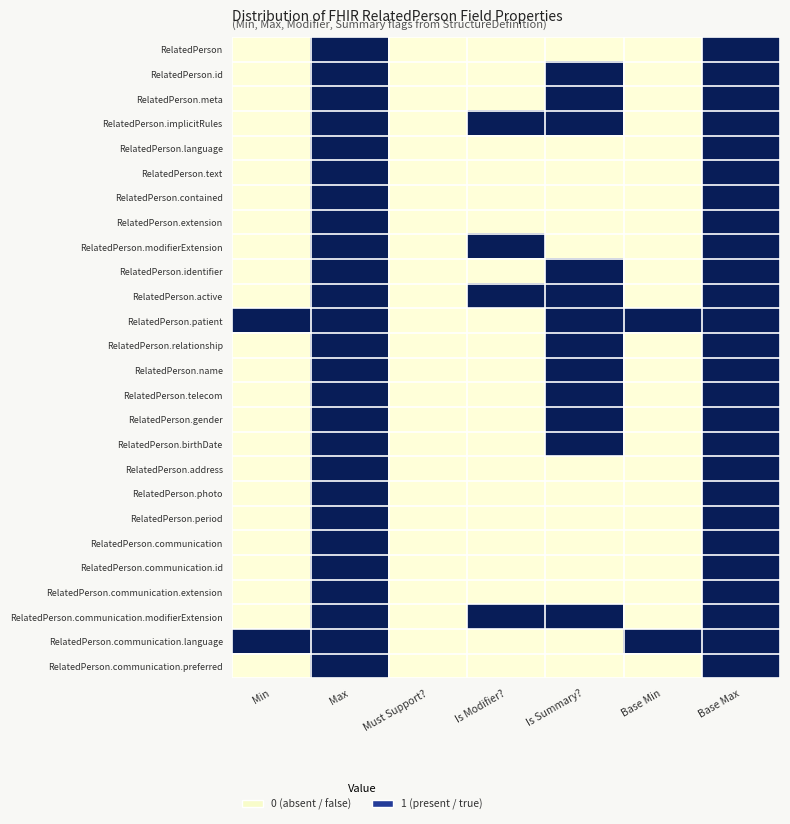

Reading left to right, what are all the values shown in this chart?

RelatedPerson: Min=0	Max=1	Must Support?=0	Is Modifier?=0	Is Summary?=0	Base Min=0	Base Max=1
RelatedPerson.id: Min=0	Max=1	Must Support?=0	Is Modifier?=0	Is Summary?=1	Base Min=0	Base Max=1
RelatedPerson.meta: Min=0	Max=1	Must Support?=0	Is Modifier?=0	Is Summary?=1	Base Min=0	Base Max=1
RelatedPerson.implicitRules: Min=0	Max=1	Must Support?=0	Is Modifier?=1	Is Summary?=1	Base Min=0	Base Max=1
RelatedPerson.language: Min=0	Max=1	Must Support?=0	Is Modifier?=0	Is Summary?=0	Base Min=0	Base Max=1
RelatedPerson.text: Min=0	Max=1	Must Support?=0	Is Modifier?=0	Is Summary?=0	Base Min=0	Base Max=1
RelatedPerson.contained: Min=0	Max=1	Must Support?=0	Is Modifier?=0	Is Summary?=0	Base Min=0	Base Max=1
RelatedPerson.extension: Min=0	Max=1	Must Support?=0	Is Modifier?=0	Is Summary?=0	Base Min=0	Base Max=1
RelatedPerson.modifierExtension: Min=0	Max=1	Must Support?=0	Is Modifier?=1	Is Summary?=0	Base Min=0	Base Max=1
RelatedPerson.identifier: Min=0	Max=1	Must Support?=0	Is Modifier?=0	Is Summary?=1	Base Min=0	Base Max=1
RelatedPerson.active: Min=0	Max=1	Must Support?=0	Is Modifier?=1	Is Summary?=1	Base Min=0	Base Max=1
RelatedPerson.patient: Min=1	Max=1	Must Support?=0	Is Modifier?=0	Is Summary?=1	Base Min=1	Base Max=1
RelatedPerson.relationship: Min=0	Max=1	Must Support?=0	Is Modifier?=0	Is Summary?=1	Base Min=0	Base Max=1
RelatedPerson.name: Min=0	Max=1	Must Support?=0	Is Modifier?=0	Is Summary?=1	Base Min=0	Base Max=1
RelatedPerson.telecom: Min=0	Max=1	Must Support?=0	Is Modifier?=0	Is Summary?=1	Base Min=0	Base Max=1
RelatedPerson.gender: Min=0	Max=1	Must Support?=0	Is Modifier?=0	Is Summary?=1	Base Min=0	Base Max=1
RelatedPerson.birthDate: Min=0	Max=1	Must Support?=0	Is Modifier?=0	Is Summary?=1	Base Min=0	Base Max=1
RelatedPerson.address: Min=0	Max=1	Must Support?=0	Is Modifier?=0	Is Summary?=0	Base Min=0	Base Max=1
RelatedPerson.photo: Min=0	Max=1	Must Support?=0	Is Modifier?=0	Is Summary?=0	Base Min=0	Base Max=1
RelatedPerson.period: Min=0	Max=1	Must Support?=0	Is Modifier?=0	Is Summary?=0	Base Min=0	Base Max=1
RelatedPerson.communication: Min=0	Max=1	Must Support?=0	Is Modifier?=0	Is Summary?=0	Base Min=0	Base Max=1
RelatedPerson.communication.id: Min=0	Max=1	Must Support?=0	Is Modifier?=0	Is Summary?=0	Base Min=0	Base Max=1
RelatedPerson.communication.extension: Min=0	Max=1	Must Support?=0	Is Modifier?=0	Is Summary?=0	Base Min=0	Base Max=1
RelatedPerson.communication.modifierExtension: Min=0	Max=1	Must Support?=0	Is Modifier?=1	Is Summary?=1	Base Min=0	Base Max=1
RelatedPerson.communication.language: Min=1	Max=1	Must Support?=0	Is Modifier?=0	Is Summary?=0	Base Min=1	Base Max=1
RelatedPerson.communication.preferred: Min=0	Max=1	Must Support?=0	Is Modifier?=0	Is Summary?=0	Base Min=0	Base Max=1